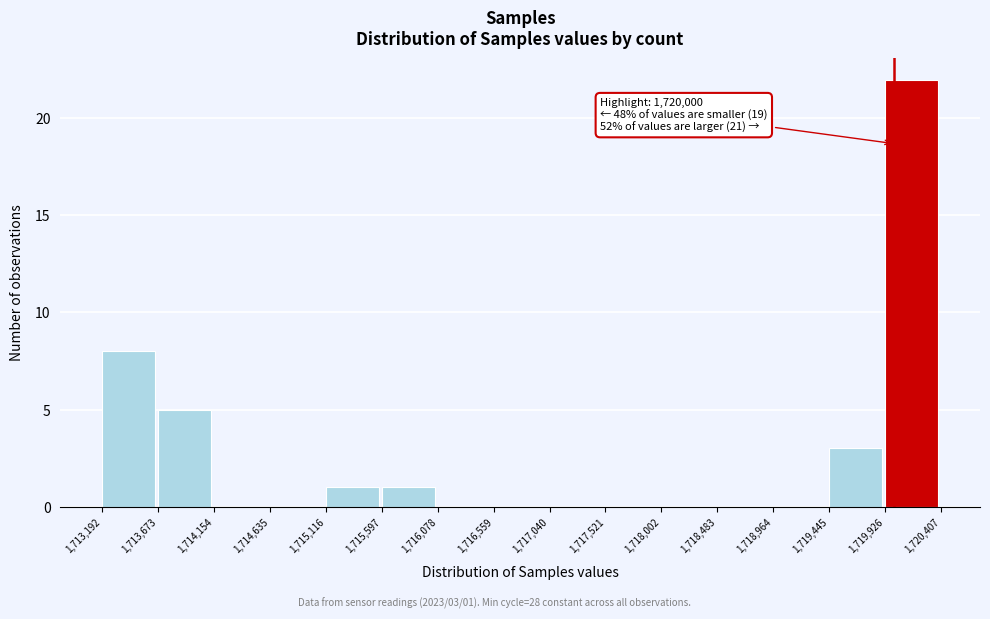

Over which range of the x-axis is the bar tallest?

1,719,926 to 1,720,407